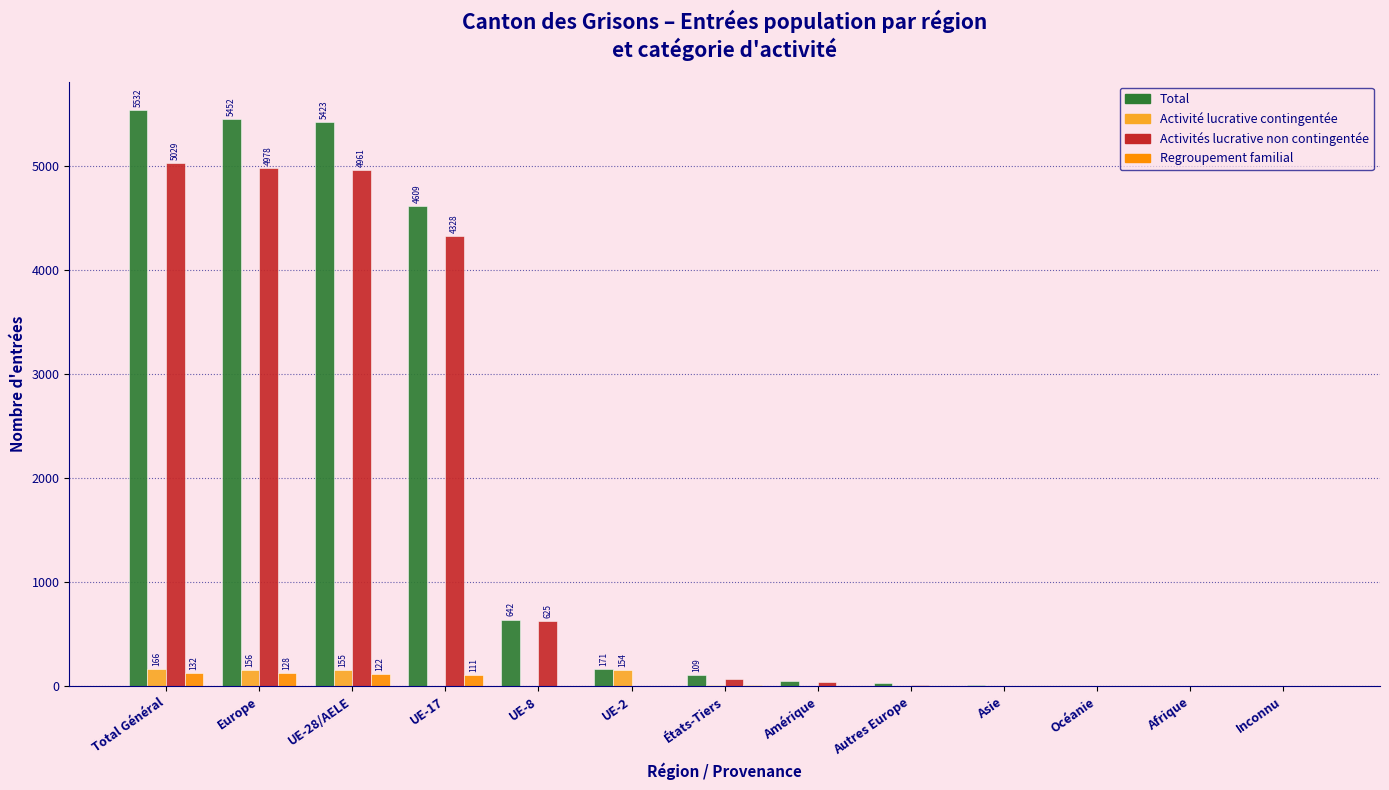

What is the sum of all Activités lucrative non contingentée values?

20064